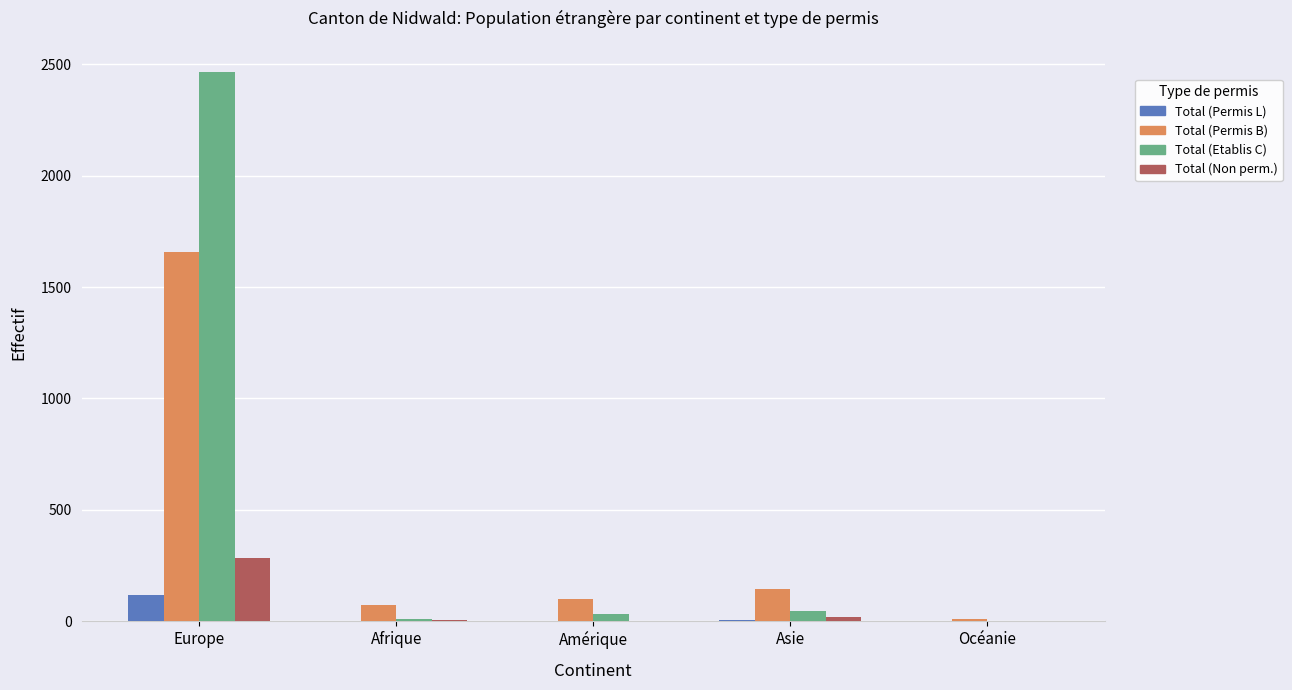

What is the total value across all series at Amérique?

134